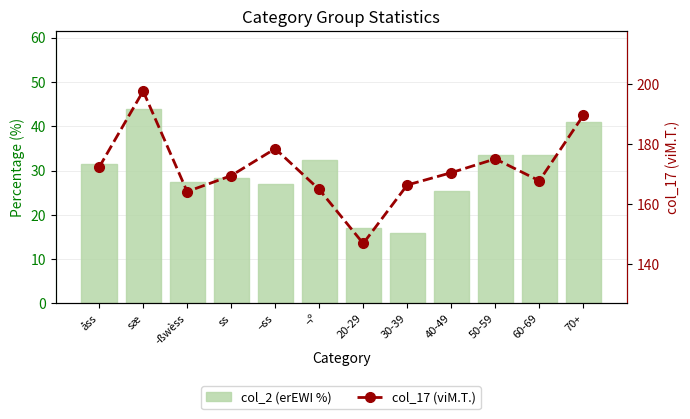

What is the maximum value for col_2 (erEWI %)?

43.9